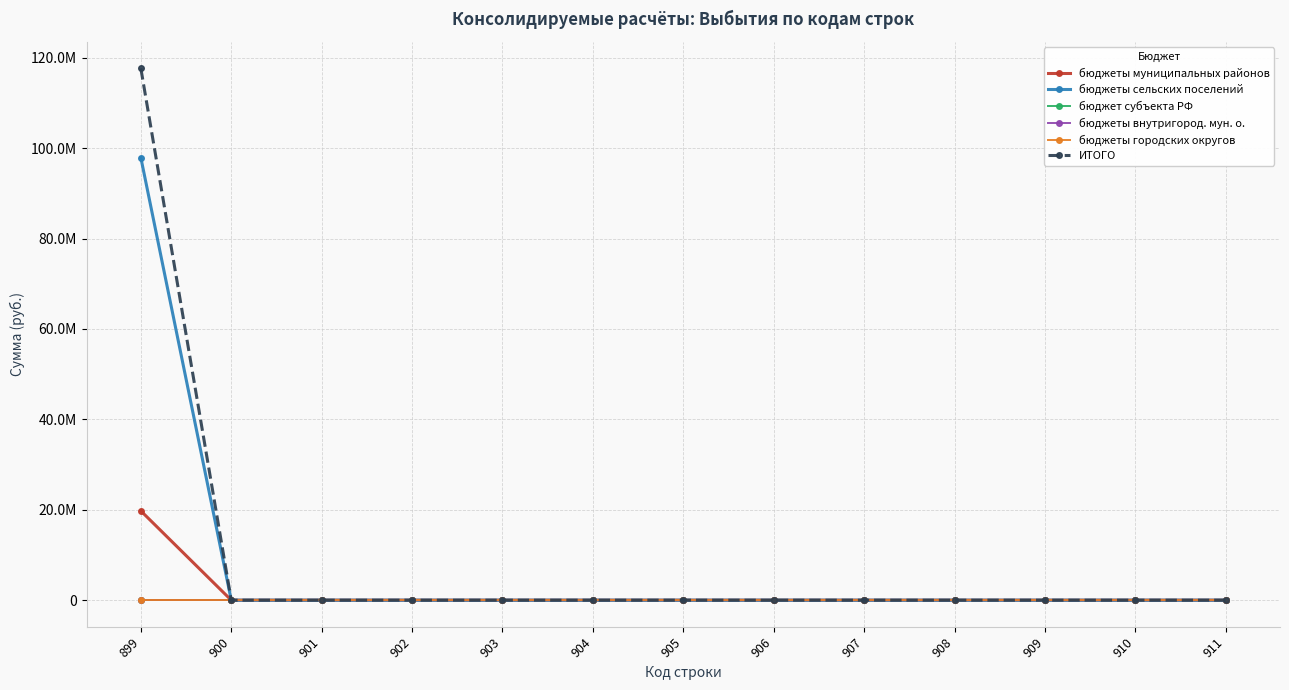

True or false: бюджеты городских округов and бюджет субъекта РФ intersect in this chart.

False